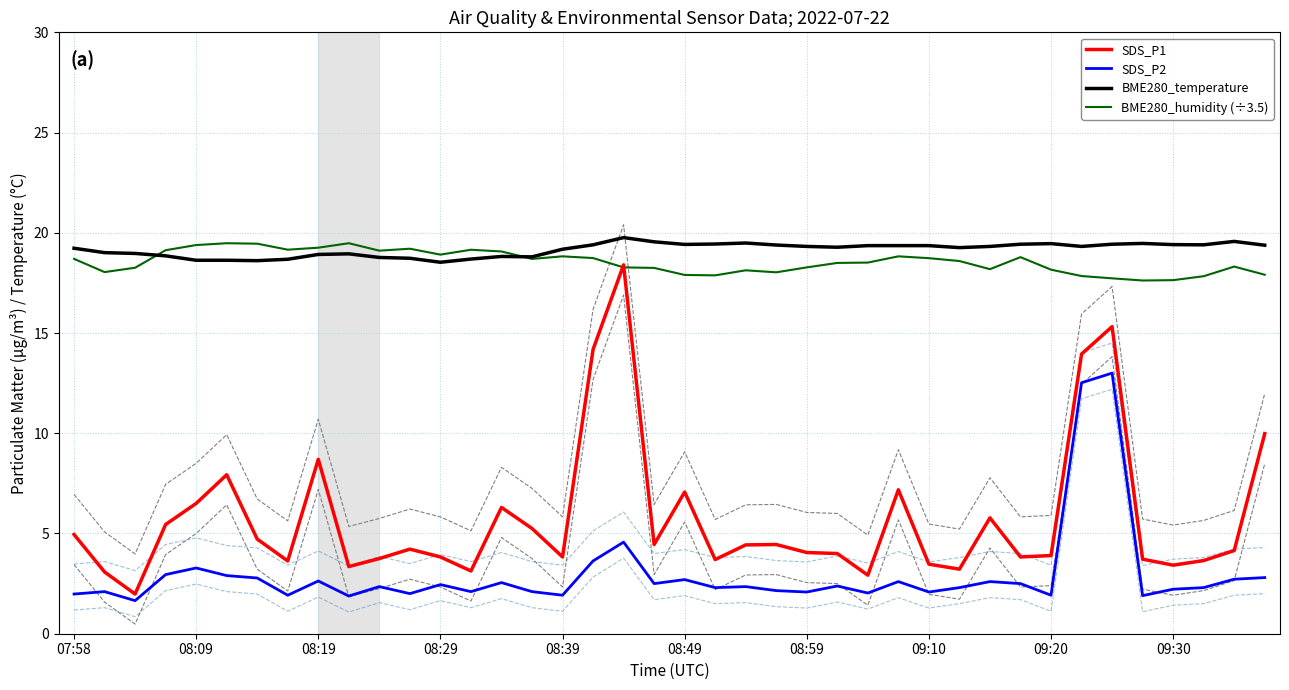

What is the maximum value for BME280_humidity (÷3.5)?

19.5